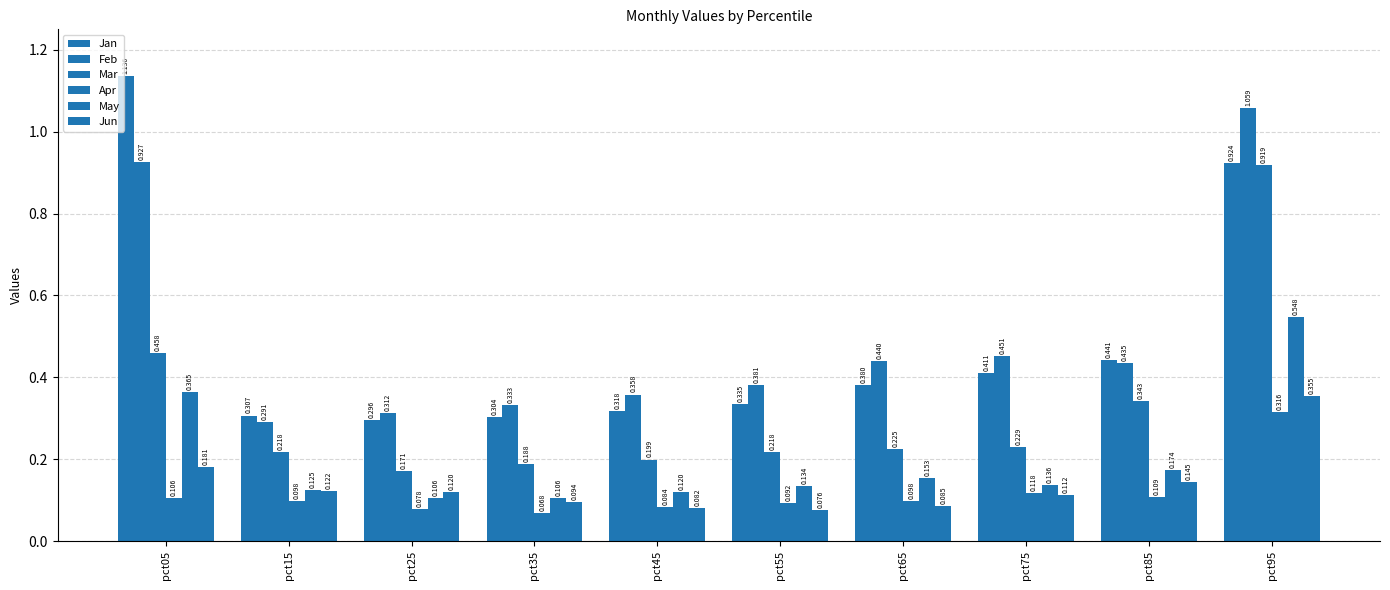

Reading left to right, transcribe all the data shown in this chart.

Jan: pct05=1.1	pct15=0.3	pct25=0.3	pct35=0.3	pct45=0.3	pct55=0.3	pct65=0.4	pct75=0.4	pct85=0.4	pct95=0.9
Feb: pct05=0.9	pct15=0.3	pct25=0.3	pct35=0.3	pct45=0.4	pct55=0.4	pct65=0.4	pct75=0.5	pct85=0.4	pct95=1.1
Mar: pct05=0.5	pct15=0.2	pct25=0.2	pct35=0.2	pct45=0.2	pct55=0.2	pct65=0.2	pct75=0.2	pct85=0.3	pct95=0.9
Apr: pct05=0.1	pct15=0.1	pct25=0.1	pct35=0.1	pct45=0.1	pct55=0.1	pct65=0.1	pct75=0.1	pct85=0.1	pct95=0.3
May: pct05=0.4	pct15=0.1	pct25=0.1	pct35=0.1	pct45=0.1	pct55=0.1	pct65=0.2	pct75=0.1	pct85=0.2	pct95=0.5
Jun: pct05=0.2	pct15=0.1	pct25=0.1	pct35=0.1	pct45=0.1	pct55=0.1	pct65=0.1	pct75=0.1	pct85=0.1	pct95=0.4